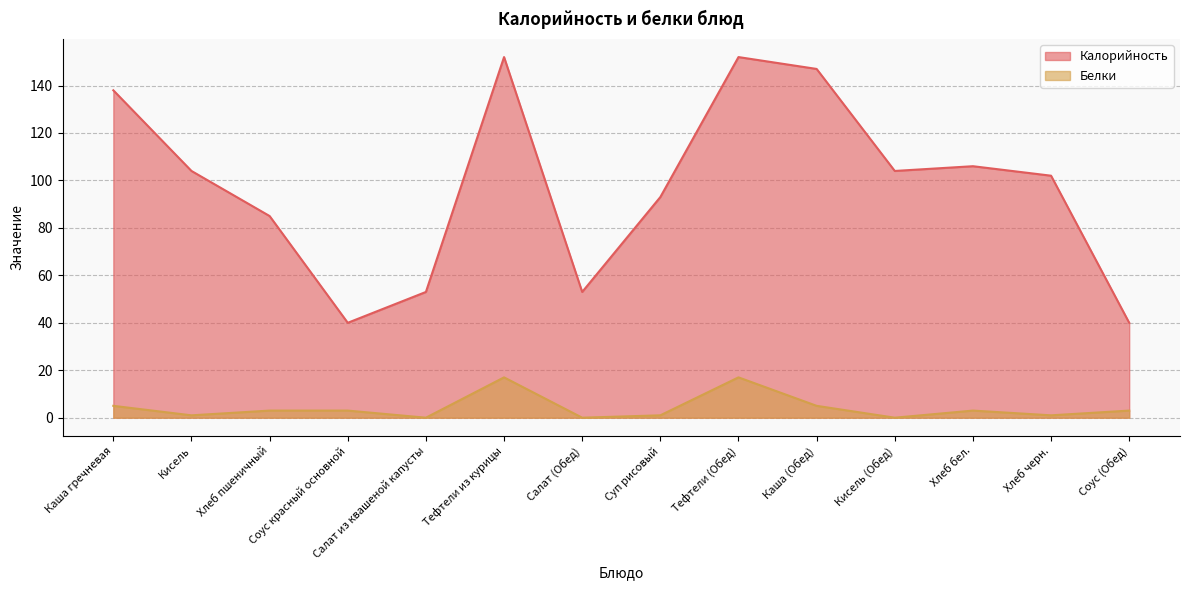

What are all the series names shown in the legend?

Калорийность, Белки